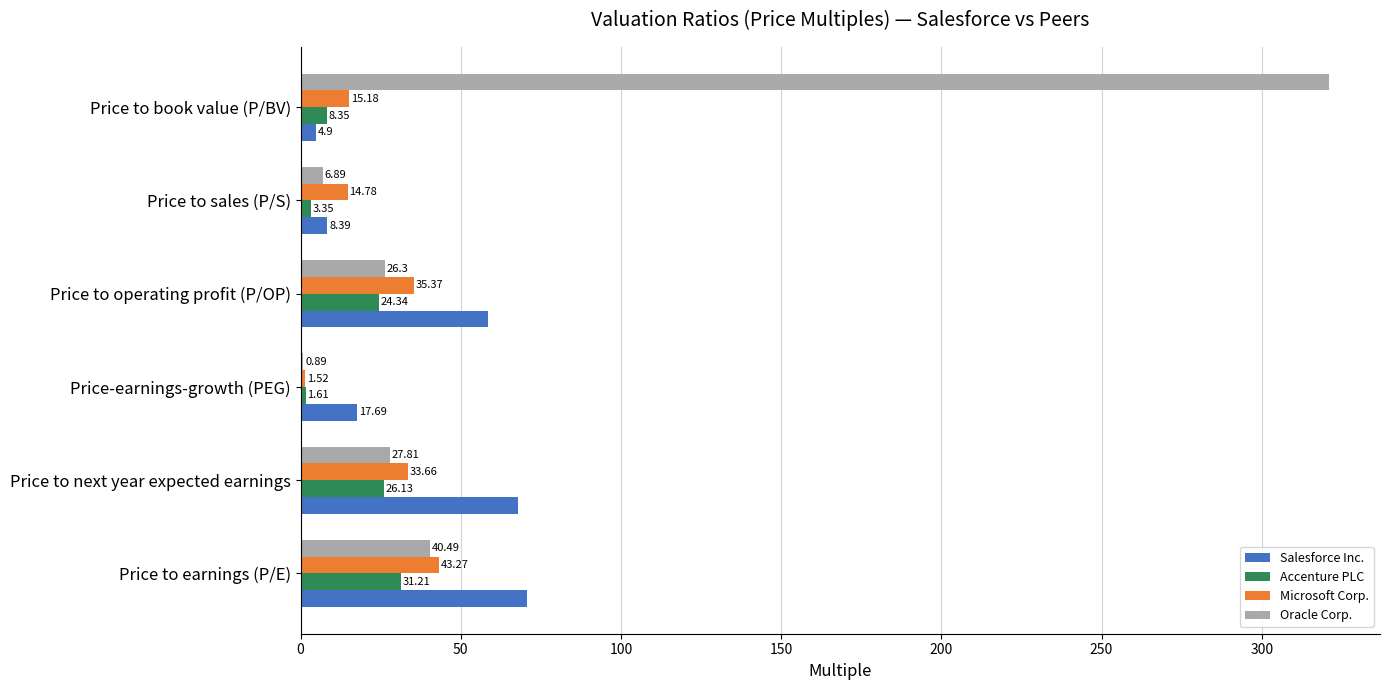

What is the sum of the Salesforce Inc. values at Price to book value (P/BV) and Price to next year expected earnings?

72.9